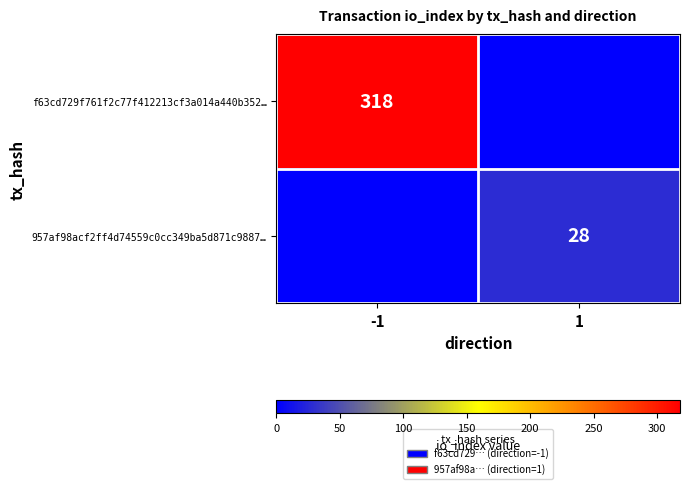

What is the maximum value shown in the chart?

318